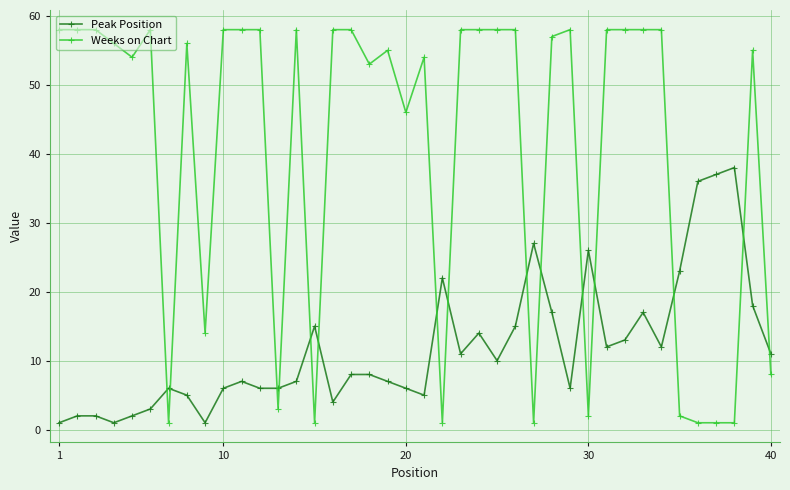

Which series ends up on top after the final intersection of Weeks on Chart and Peak Position?

Peak Position